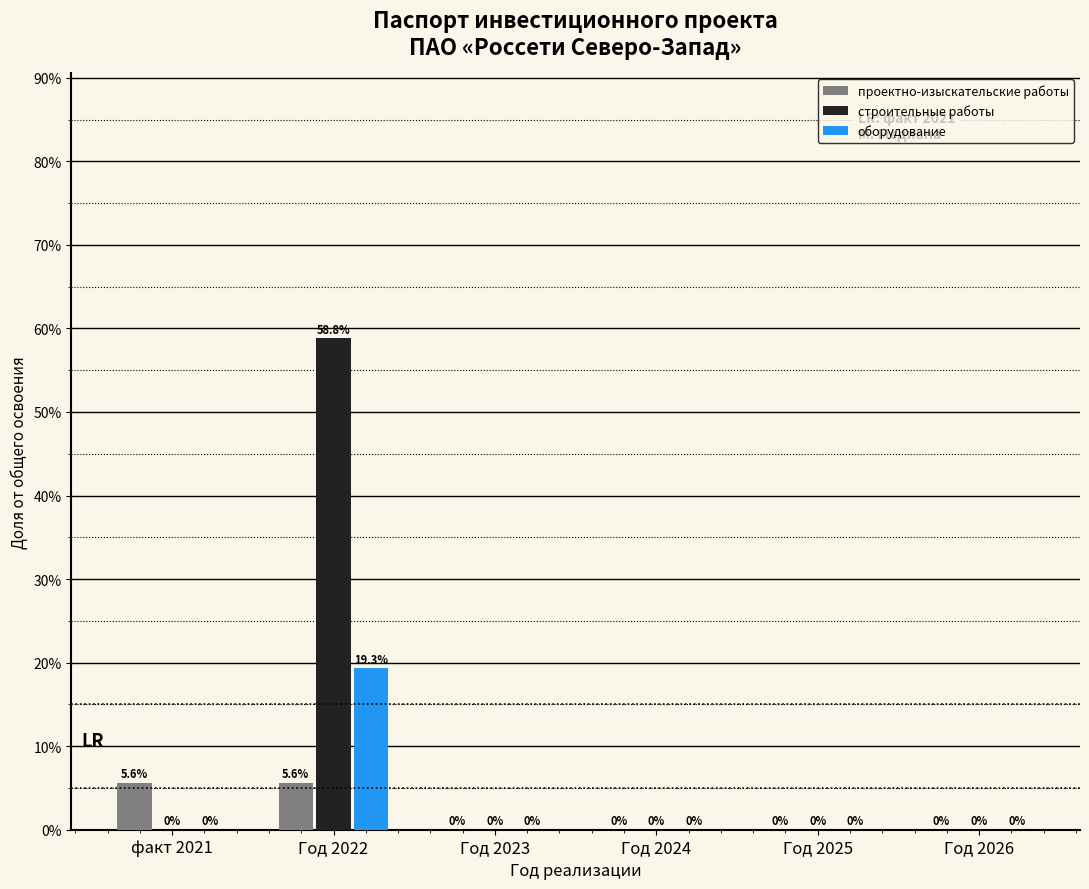

Where is проектно-изыскательские работы nearest to the value 0?

Год 2023